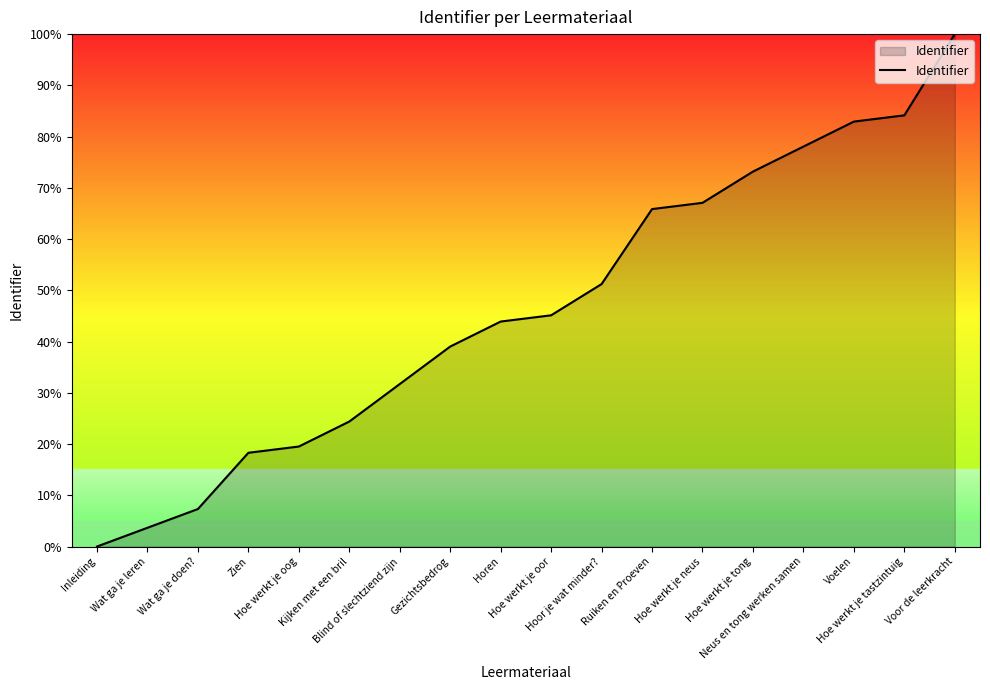

What is the greatest value displayed?

100.0